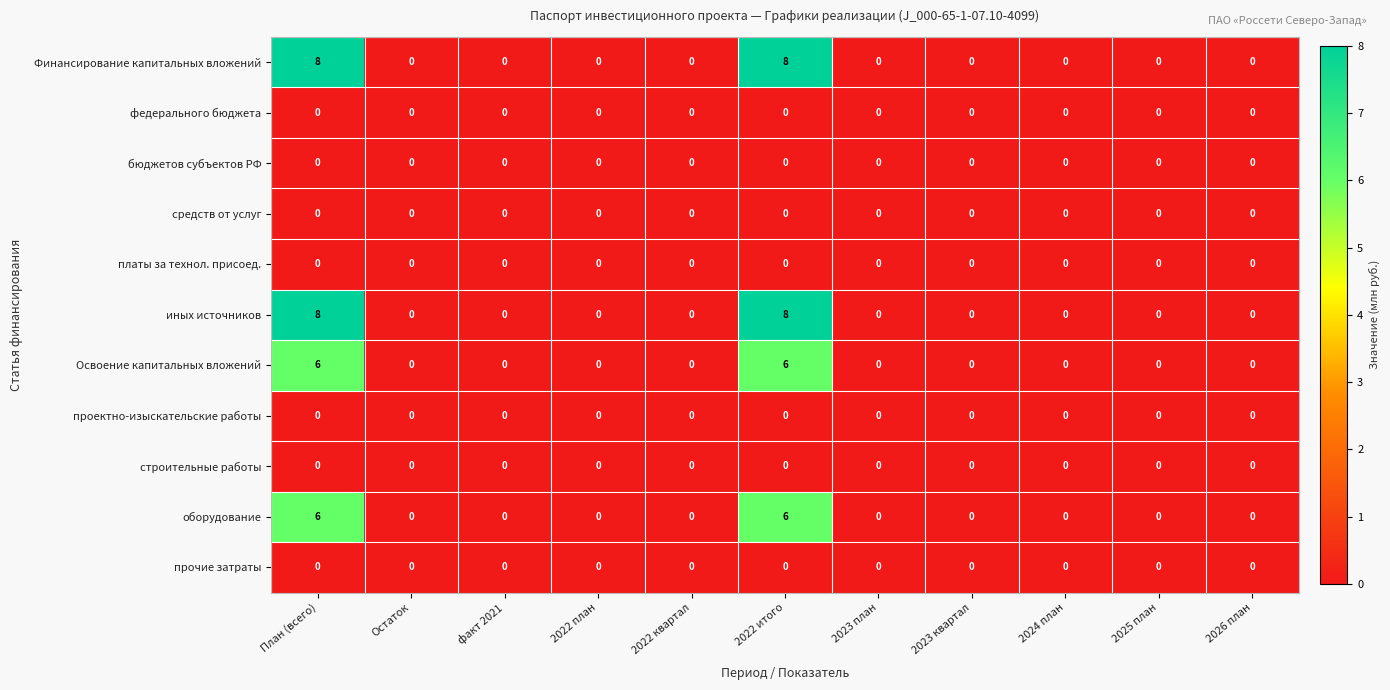

What is the highest value of the Освоение капитальных вложений series?

6